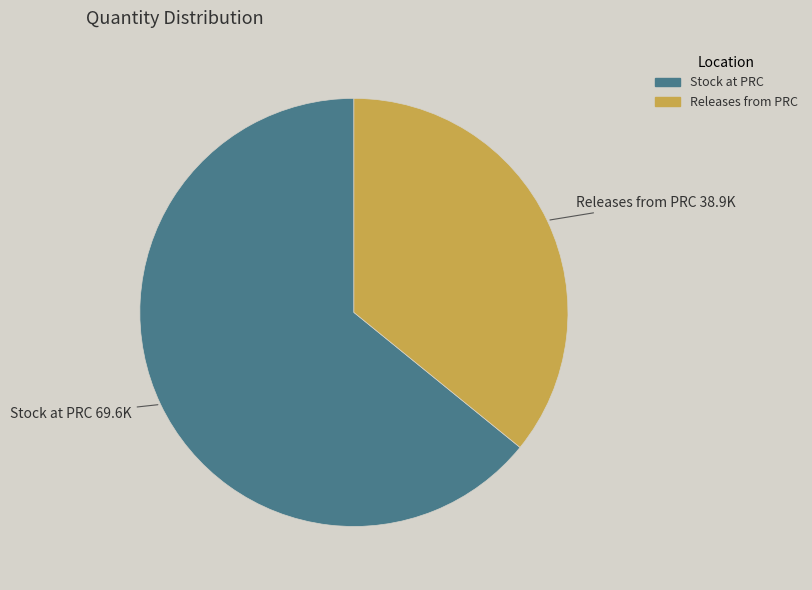

Does Stock at PRC account for over 50% of the chart?

Yes